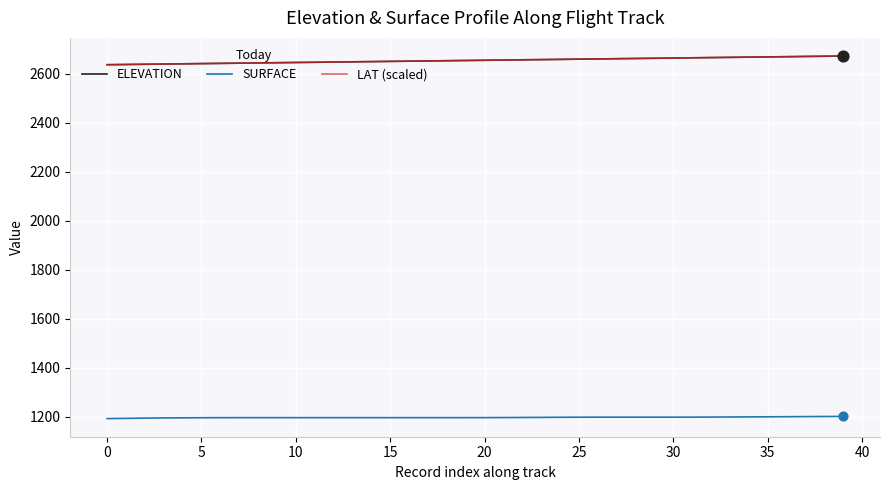

True or false: SURFACE and LAT (scaled) cross at least once.

False